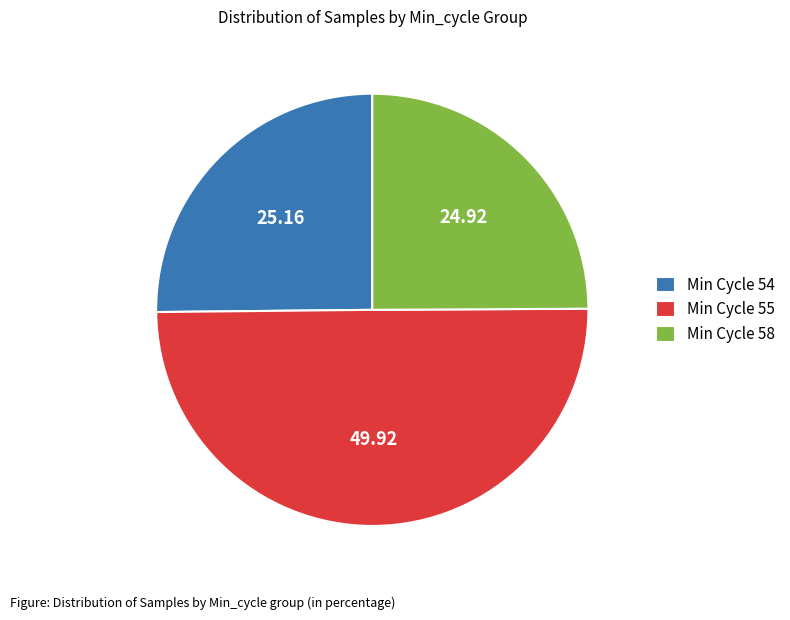

Do Min Cycle 55 and Min Cycle 54 together represent more than half of the pie?

Yes